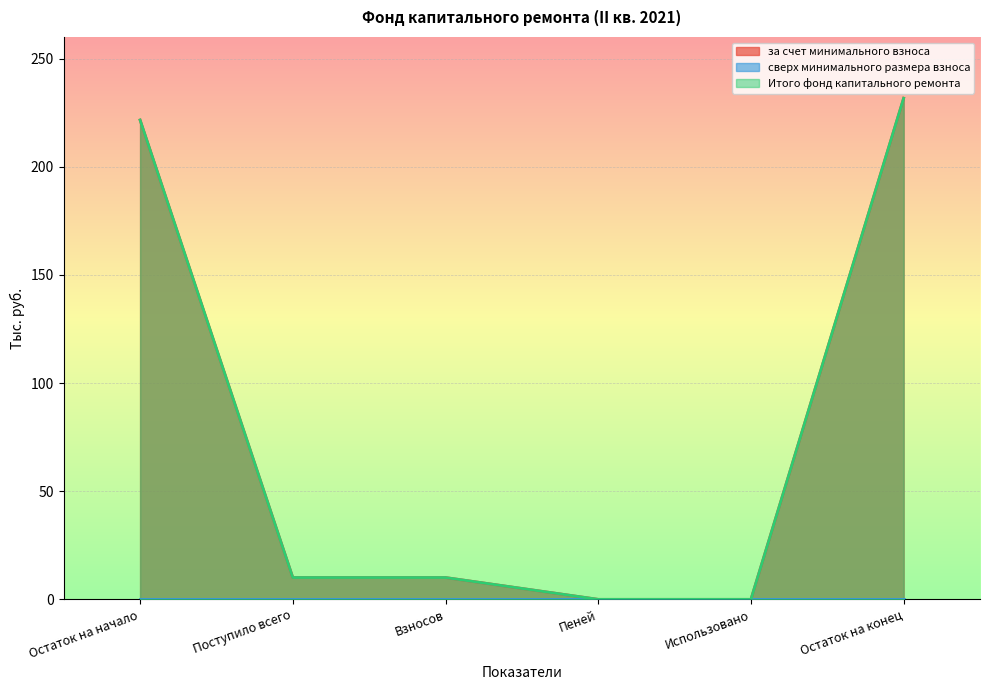

How many values in Итого фонд капитального ремонта are above zero?

4